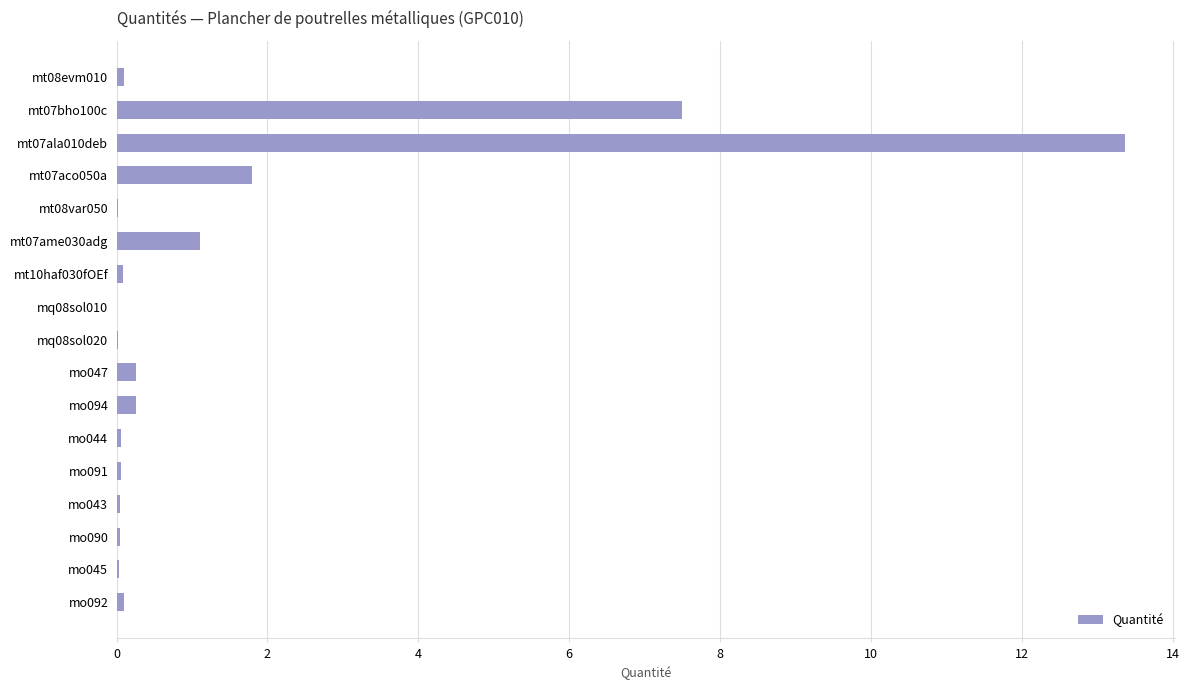

What is the sum of all values?

24.8